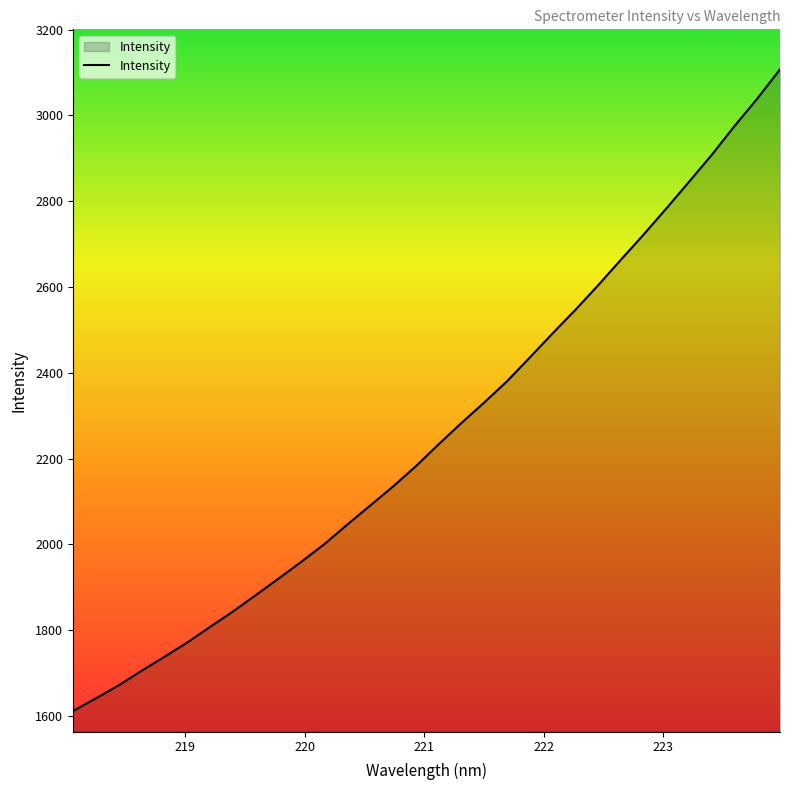

What is the difference between the maximum and minimum values?

1496.2